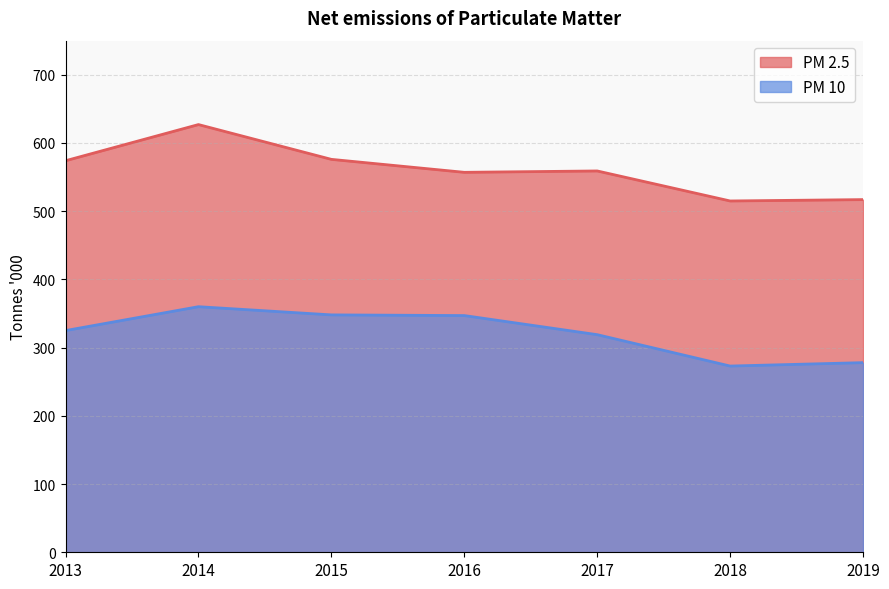

At which category does PM 10 reach its first local valley?

2018